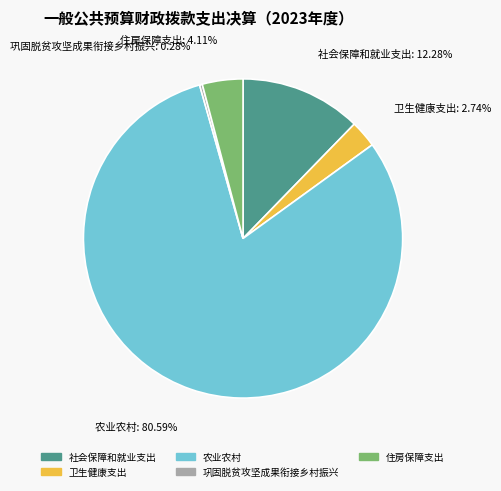

Does 农业农村 represent more than half of the total?

Yes